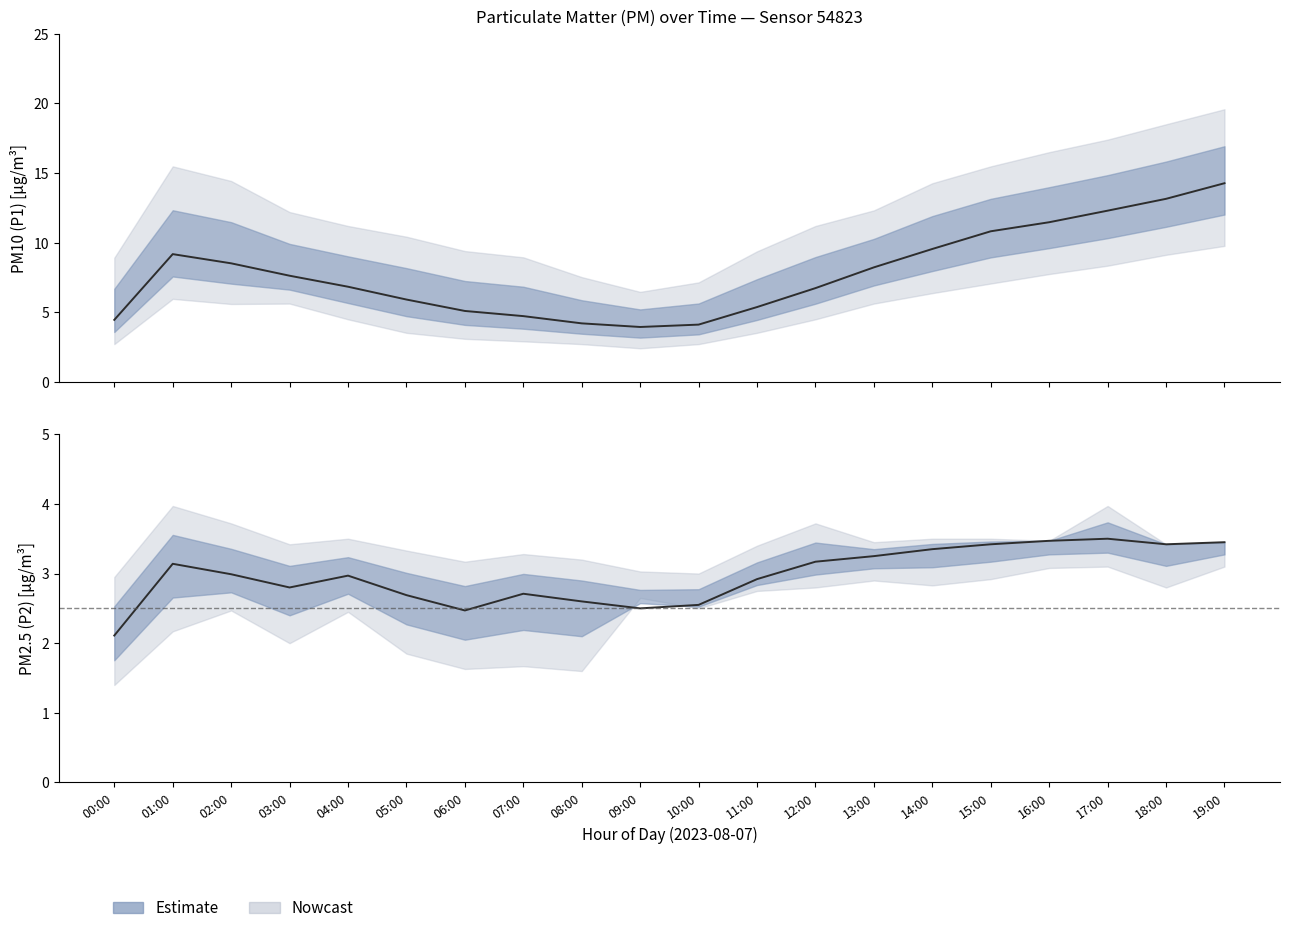

Is it true that the value at 02:00 is 3.0?

True